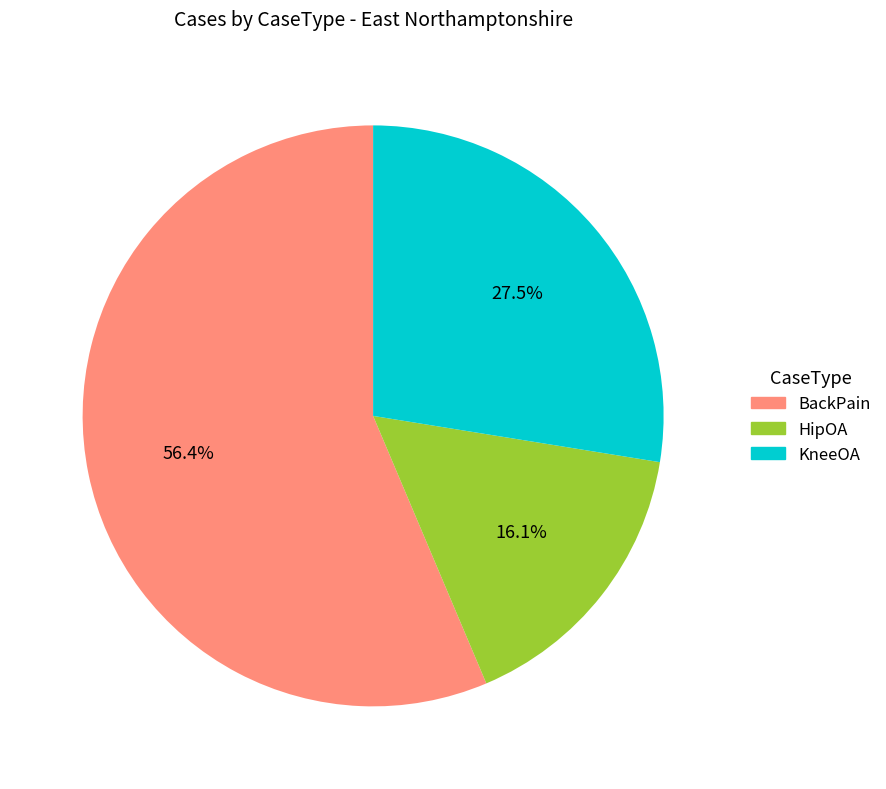

Combined, what portion of the pie is HipOA and KneeOA?

43.6%